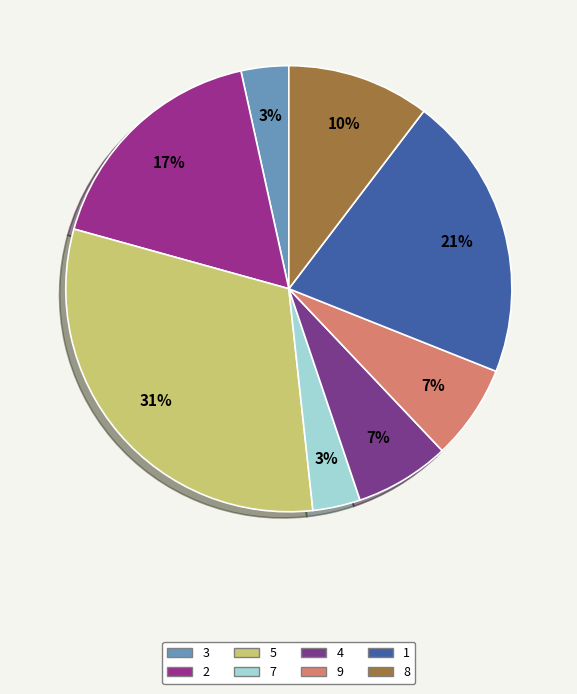

Is there a majority slice in this chart?

No